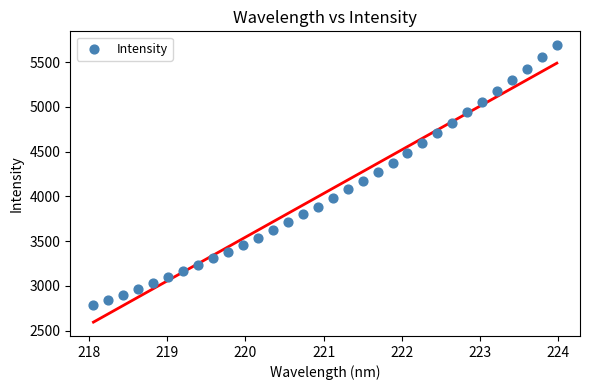

What is the range of Y values (max minus min)?

2901.3